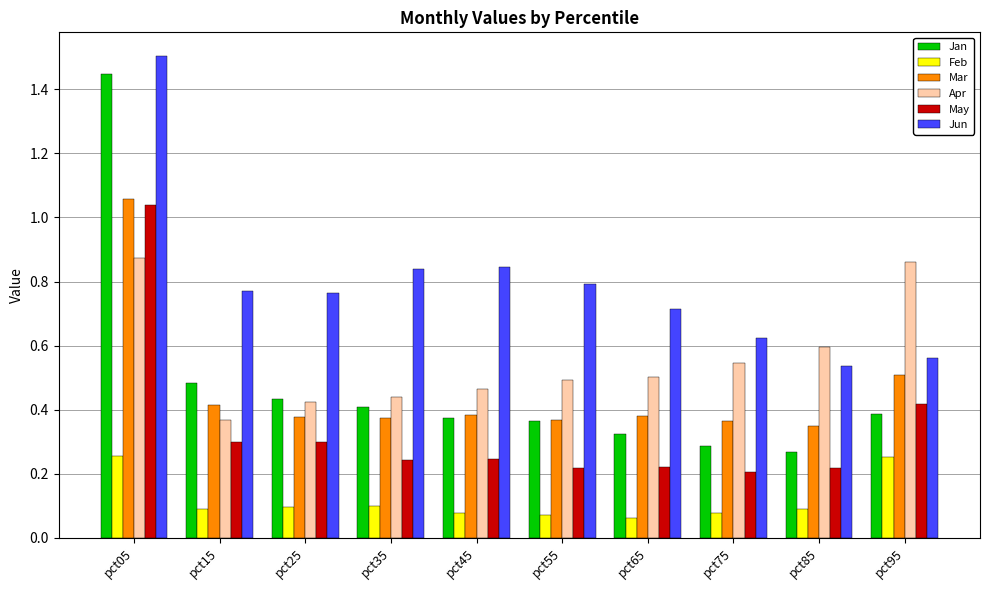

Which series has the widest spread of values?

Jan